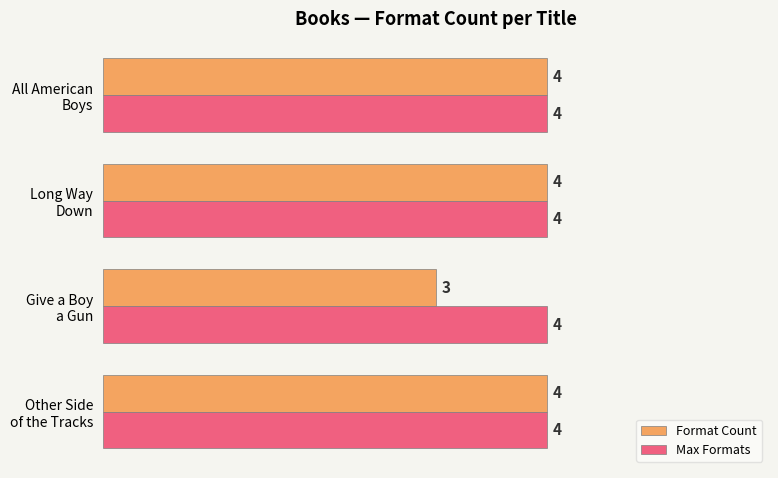

Rank the series by their average value, from lowest to highest.

Format Count, Max Formats